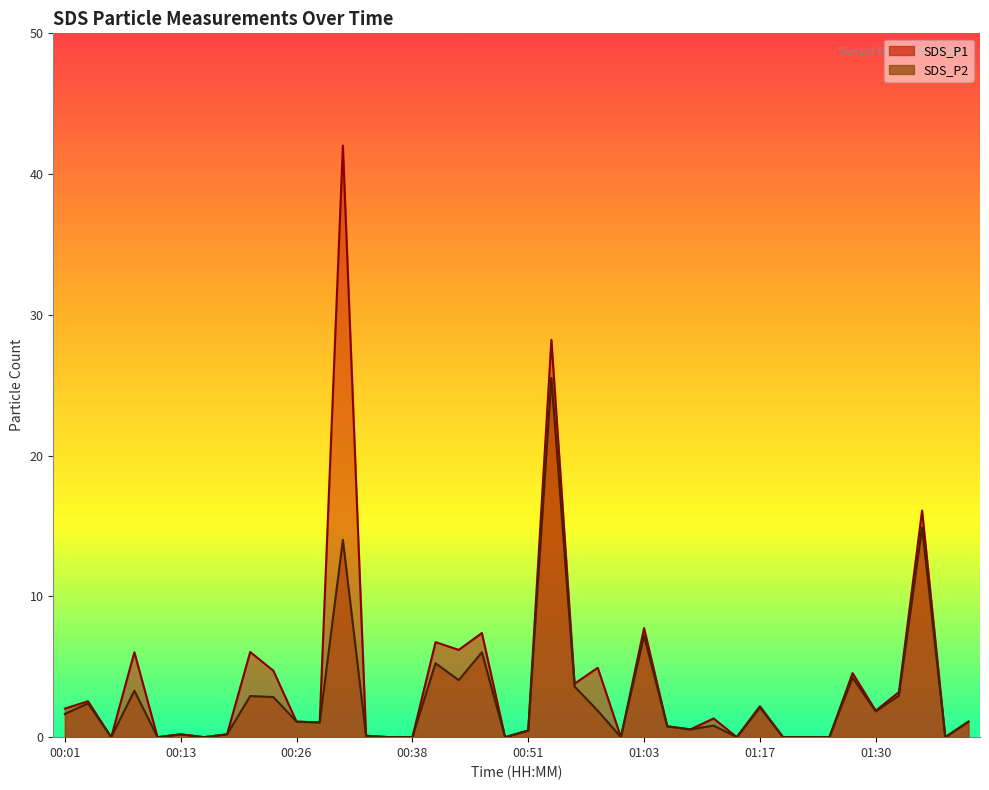

Reading left to right, list all the values displayed in this chart.

SDS_P1: 2.0	2.5	0.0	6.0	0.0	0.2	0.0	0.2	6.0	4.7	1.1	1.1	42.0	0.1	0.0	0.0	6.8	6.2	7.4	0.0	0.5	28.2	3.8	4.9	0.0	7.8	0.8	0.6	1.3	0.0	2.2	0.0	0.0	0.0	4.5	1.9	3.2	16.1	0.0	1.1
SDS_P2: 1.6	2.4	0.0	3.3	0.0	0.2	0.0	0.2	2.9	2.9	1.1	1.1	14.0	0.1	0.0	0.0	5.2	4.0	6.0	0.0	0.5	25.5	3.6	1.9	0.0	7.2	0.8	0.6	0.8	0.0	2.1	0.0	0.0	0.0	4.2	1.8	3.0	14.9	0.0	1.1